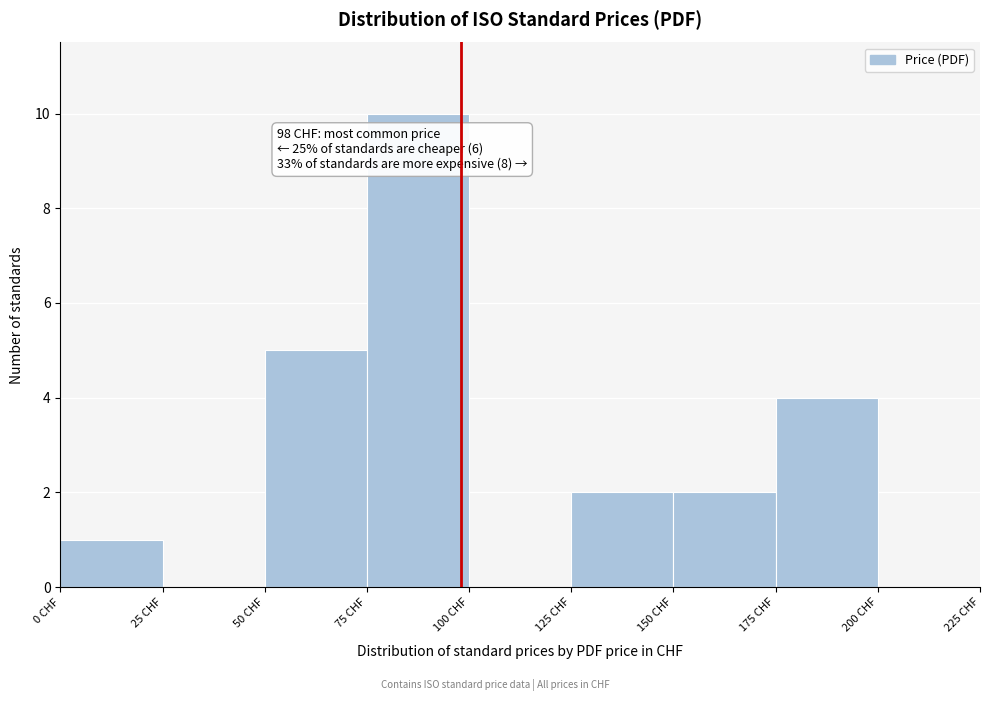

Which range on the x-axis has the tallest bar?

75 to 100